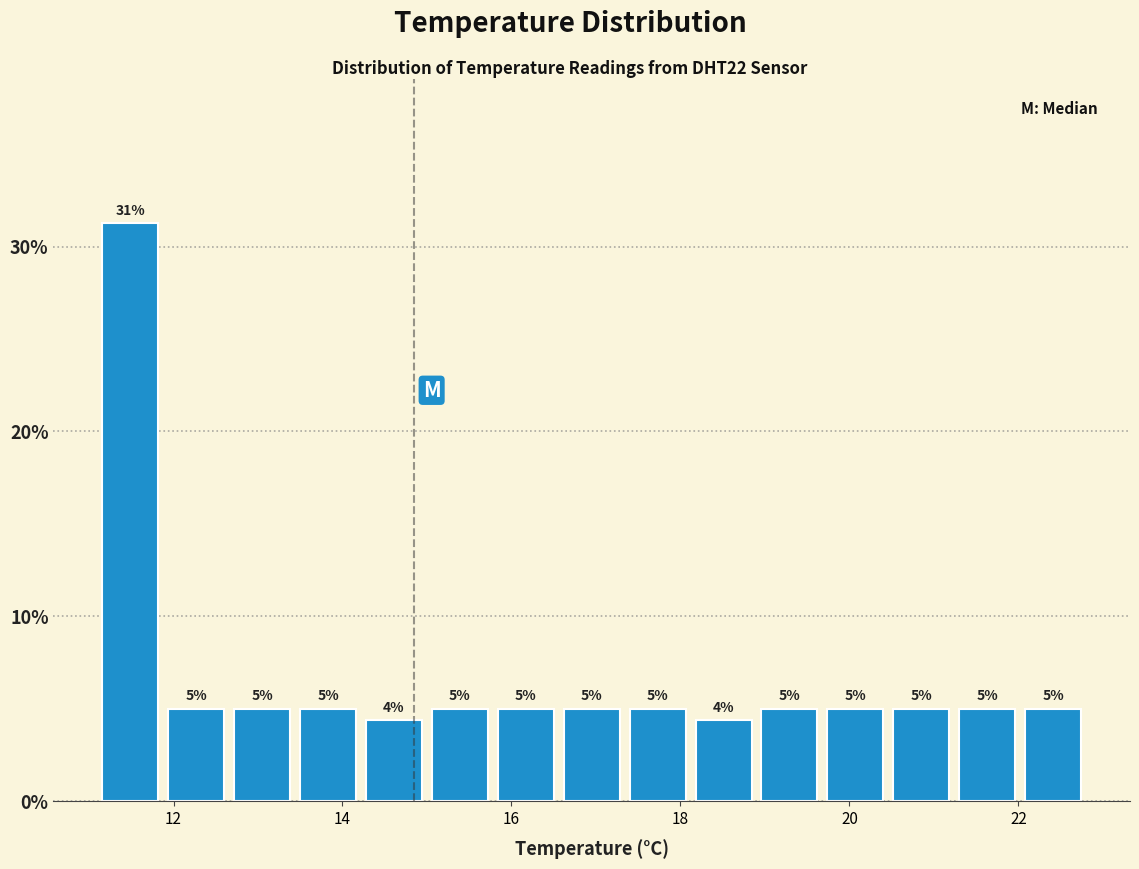

Read against the x-axis, roughly where is the centre of the tallest bar?

11.4